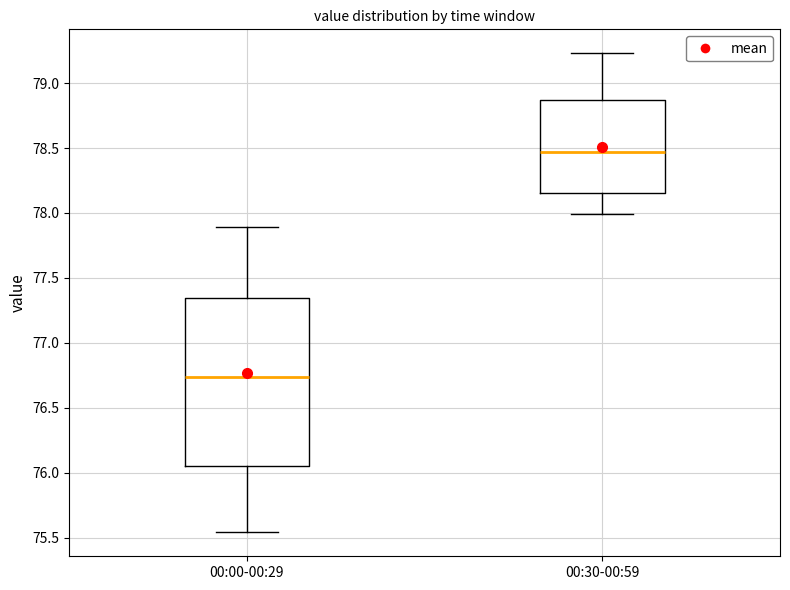

Comparing the boxes themselves (not the whiskers), which one is the tallest?

00:00-00:29